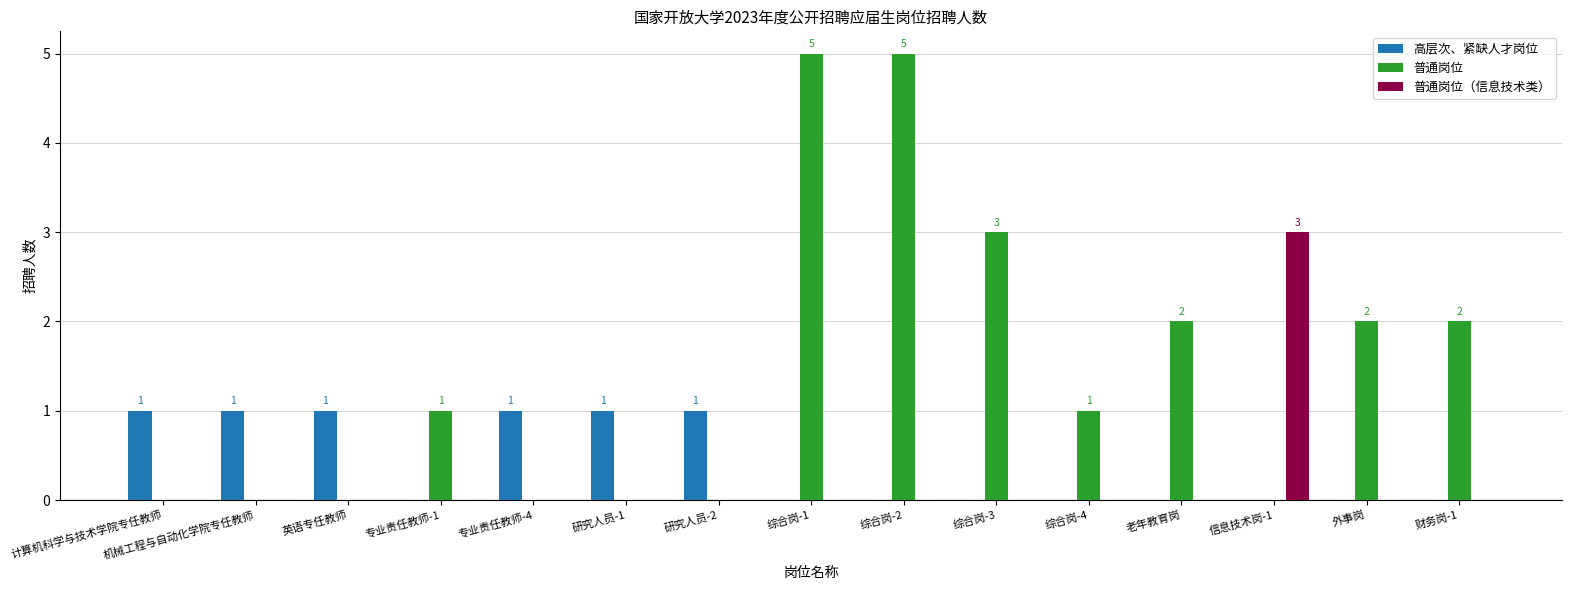

How many categories are shown in the chart?

15